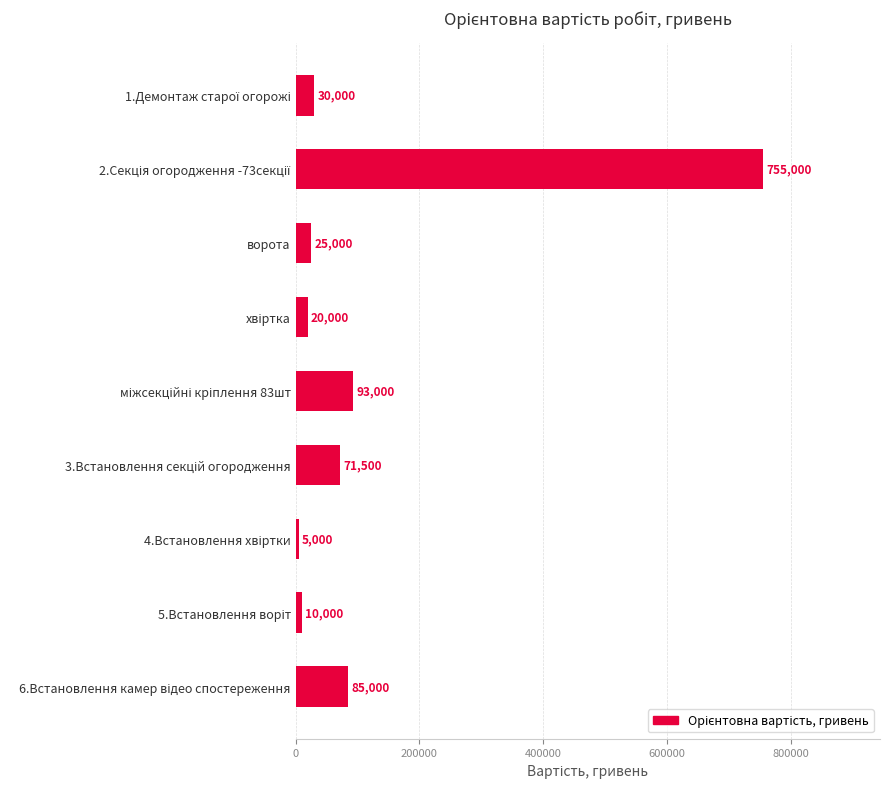

Reading bottom to top, extract all data points from this chart.

85000	10000	5000	71500	93000	20000	25000	755000	30000